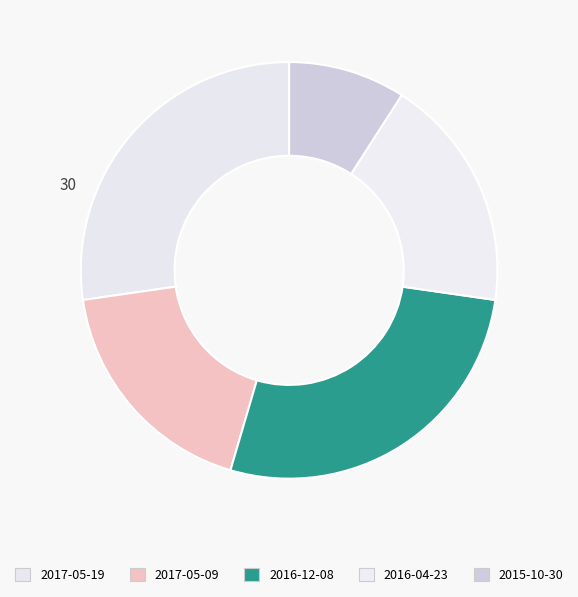

The 2017-05-09 slice represents 18% of the pie. True or false?

True